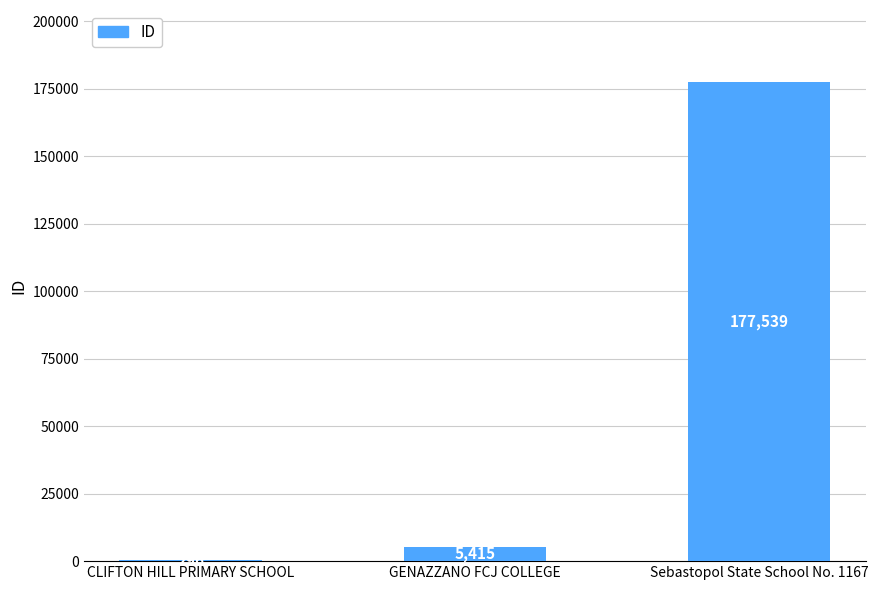

Count the number of categories in the chart.

3